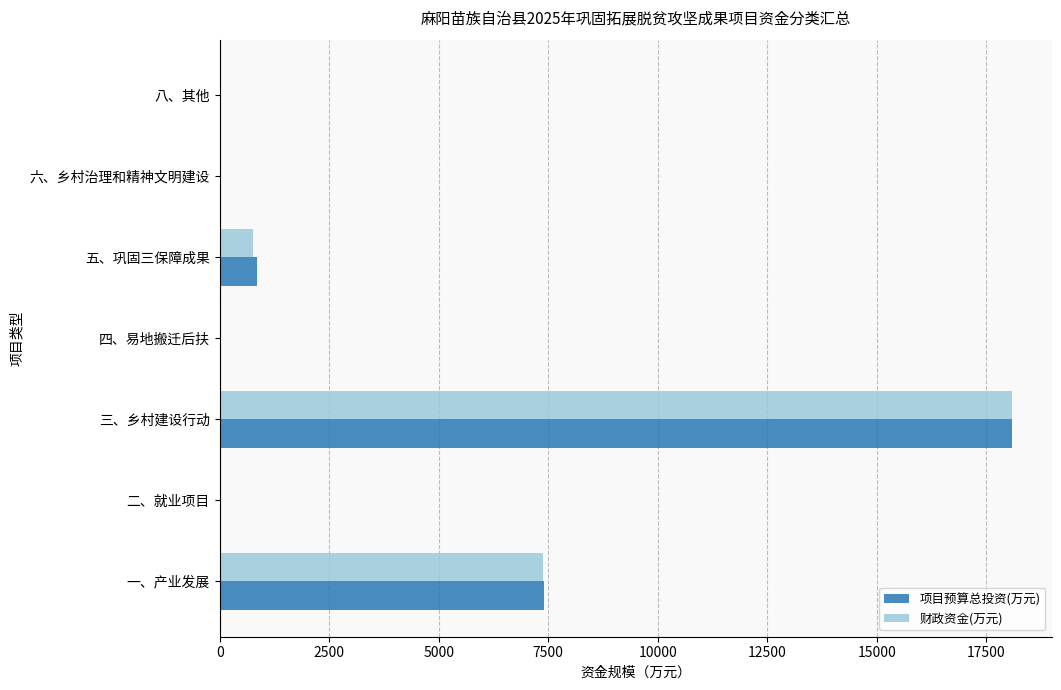

The 项目预算总投资(万元) series shows 0.0 at 六、乡村治理和精神文明建设. True or false?

True